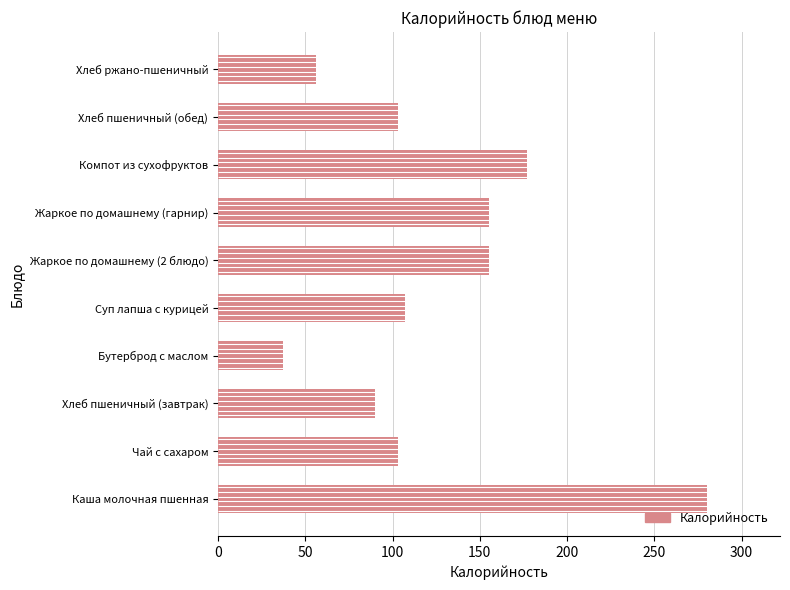

Is it true that the value at Каша молочная пшенная is 280?

True